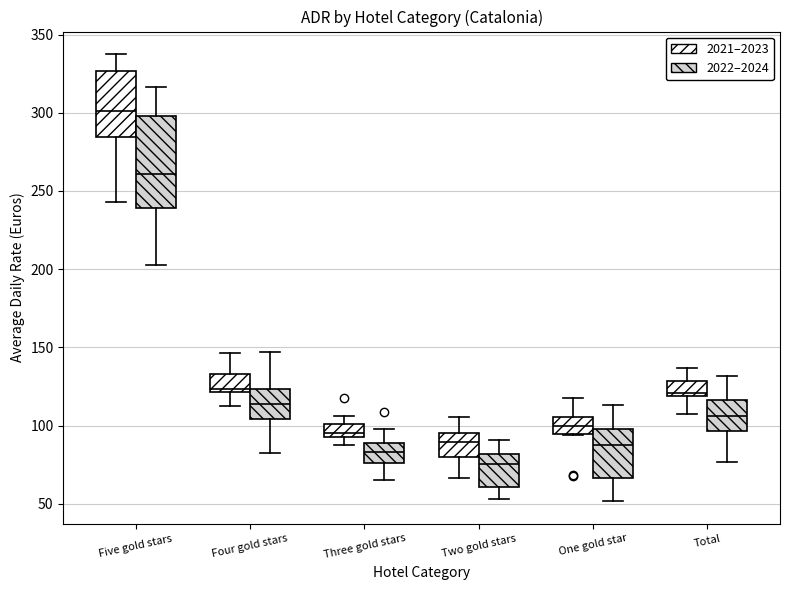

Reading left to right, transcribe this box plot: for each box, give where its median line is, the range the box spans, and where its two whiskers end, as read against the y-axis. The values are not printed on the chart, so give them approximately, as read against the axis.

Five gold stars (2021–2023): median 300, box 285 to 325, whiskers 245 to 340
Five gold stars (2022–2024): median 260, box 240 to 300, whiskers 205 to 315
Four gold stars (2021–2023): median 125, box 120 to 135, whiskers 110 to 145
Four gold stars (2022–2024): median 115, box 105 to 125, whiskers 85 to 145
Three gold stars (2021–2023): median 95 (just above the box's lower edge), box 95 to 100, whiskers 90 to 105
Three gold stars (2022–2024): median 85, box 75 to 90, whiskers 65 to 100
Two gold stars (2021–2023): median 90, box 80 to 95, whiskers 65 to 105
Two gold stars (2022–2024): median 75, box 60 to 80, whiskers 55 to 90
One gold star (2021–2023): median 100, box 95 to 105, whiskers 95 to 120
One gold star (2022–2024): median 85, box 65 to 100, whiskers 50 to 115
Total (2021–2023): median 120 (just above the box's lower edge), box 120 to 130, whiskers 105 to 135
Total (2022–2024): median 105, box 95 to 115, whiskers 75 to 130